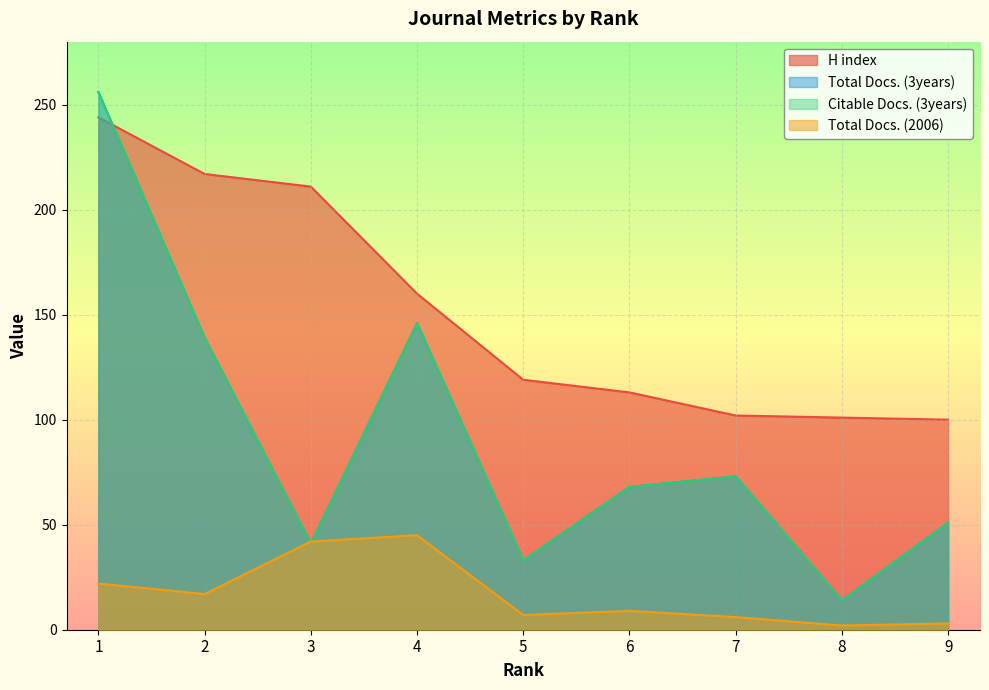

Reading left to right, list all the values displayed in this chart.

H index: 1=244	2=217	3=211	4=160	5=119	6=113	7=102	8=101	9=100
Total Docs. (3years): 1=256	2=139	3=41	4=146	5=33	6=68	7=73	8=14	9=51
Citable Docs. (3years): 1=256	2=139	3=41	4=146	5=33	6=68	7=73	8=14	9=51
Total Docs. (2006): 1=22	2=17	3=42	4=45	5=7	6=9	7=6	8=2	9=3